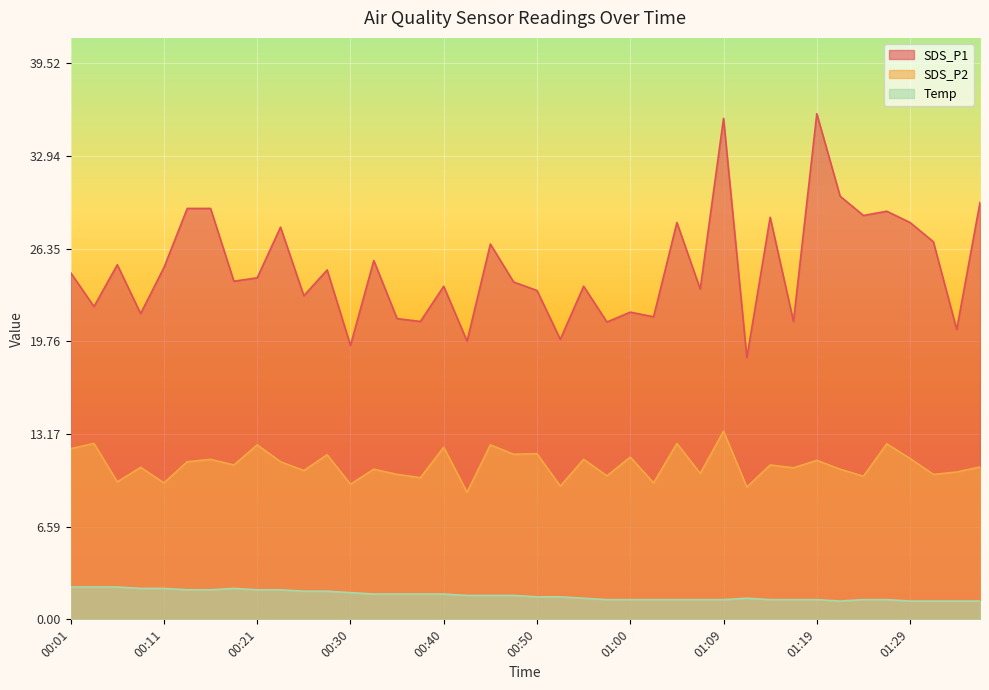

What position from the left is 00:23?

10